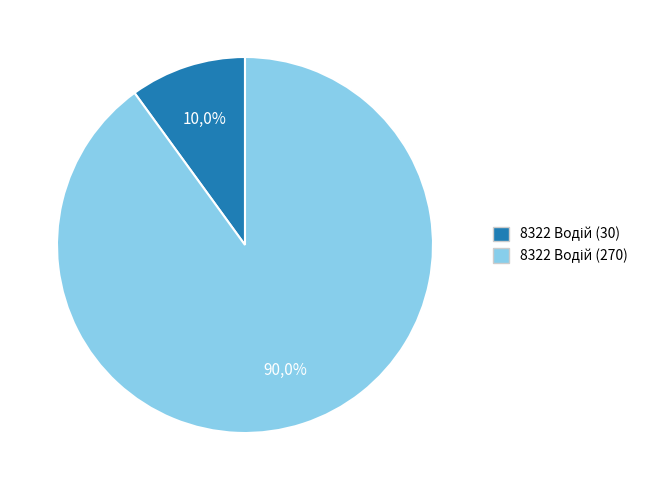

How many slices are in this pie chart?

2